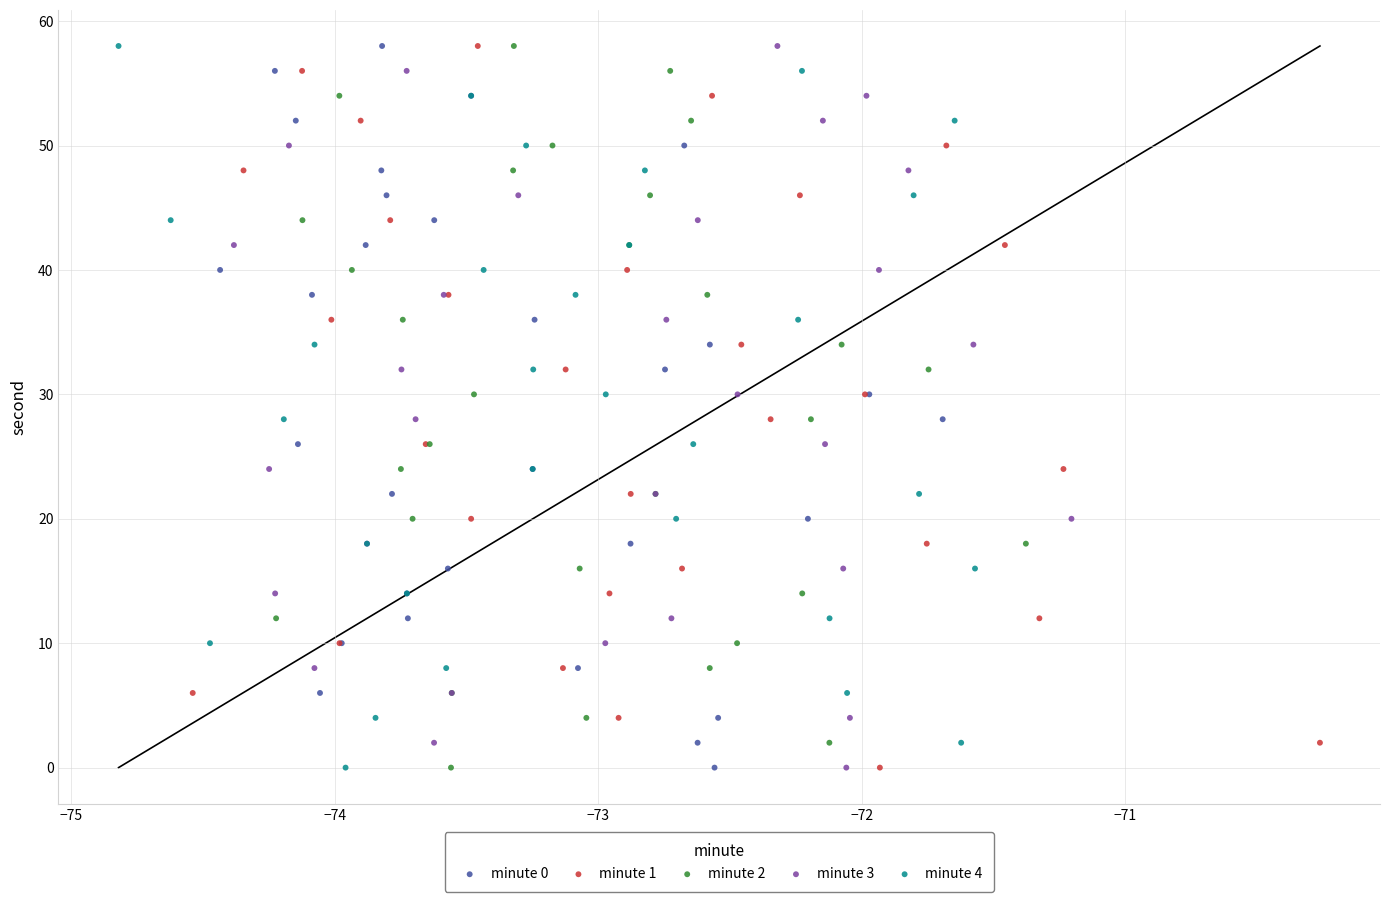

What are all the series names shown in the legend?

minute 0, minute 1, minute 2, minute 3, minute 4